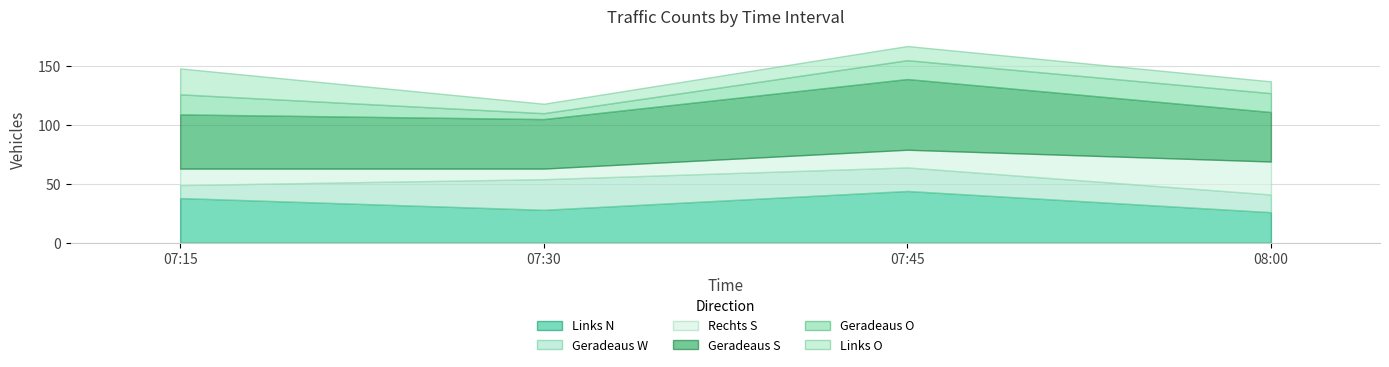

Reading left to right, what are all the values shown in this chart?

Links N: 07:15=38	07:30=28	07:45=44	08:00=26
Geradeaus W: 07:15=11	07:30=26	07:45=20	08:00=15
Rechts S: 07:15=14	07:30=9	07:45=15	08:00=28
Geradeaus S: 07:15=46	07:30=42	07:45=60	08:00=42
Geradeaus O: 07:15=17	07:30=5	07:45=16	08:00=16
Links O: 07:15=22	07:30=8	07:45=12	08:00=10